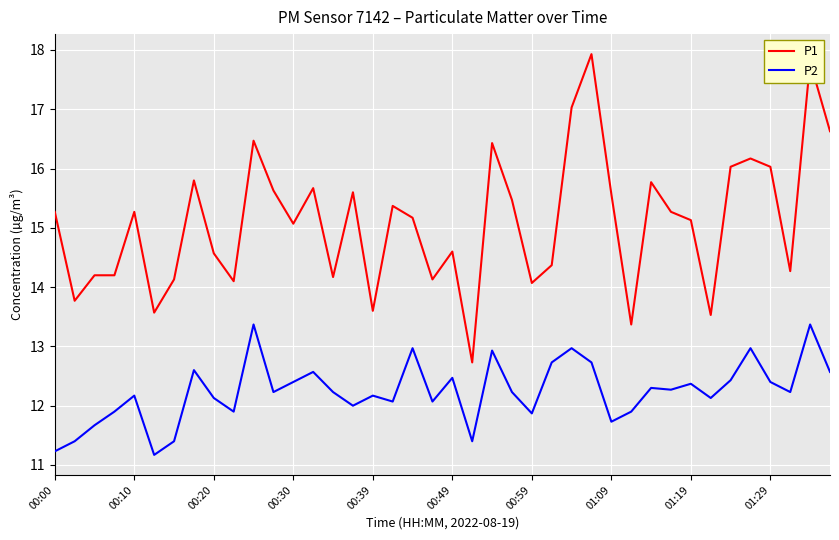

Rank the series by their maximum value, from highest to lowest.

P1, P2